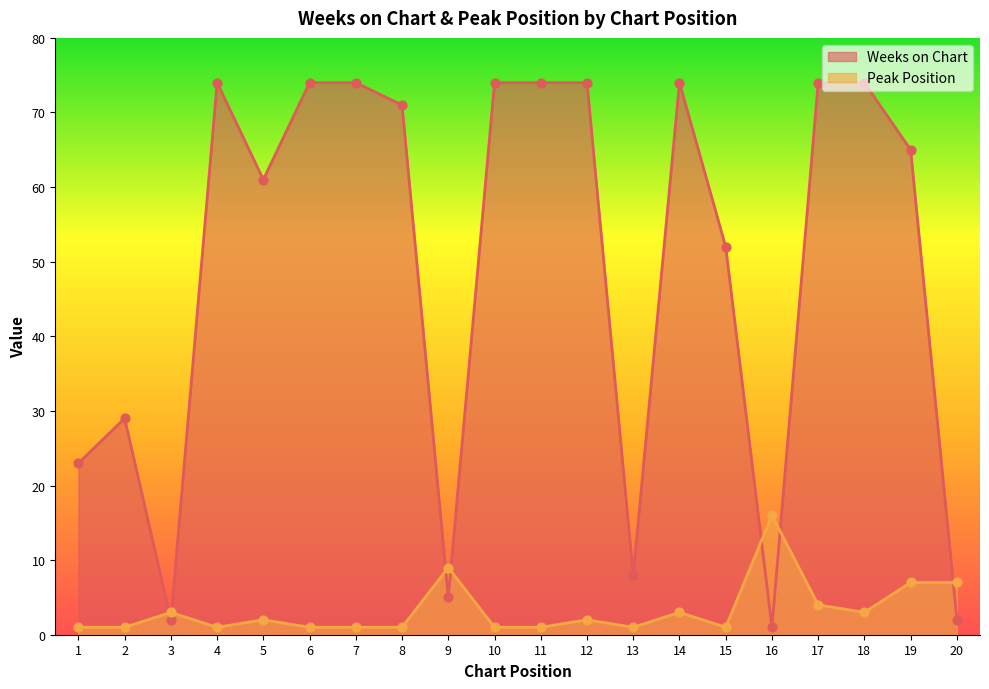

At how many categories does at least one series exceed 44?

13